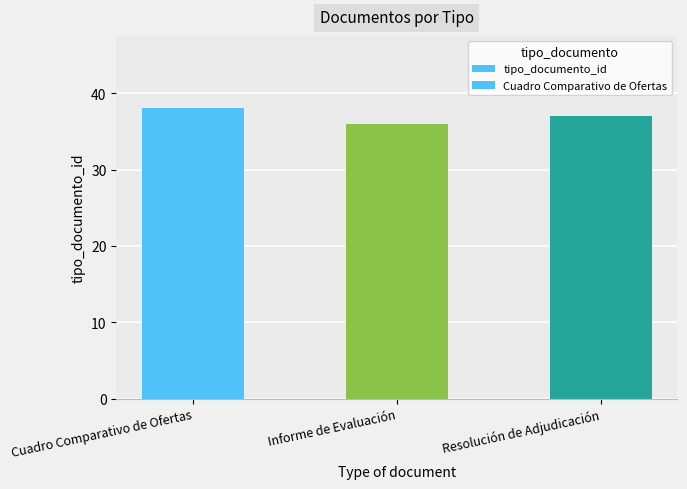

The chart shows a value of 24 at Informe de Evaluación. True or false?

False